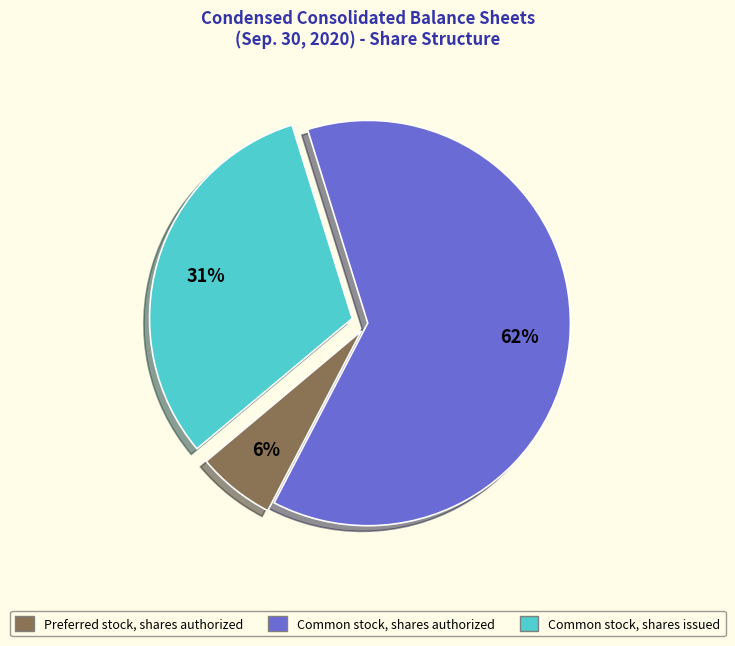

How many slices are in this pie chart?

3